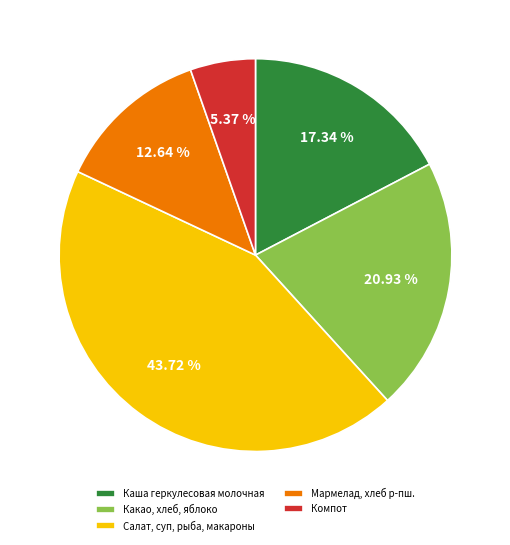

Rank the categories by value from highest to lowest.

Салат, суп, рыба, макароны, Какао, хлеб, яблоко, Каша геркулесовая молочная, Мармелад, хлеб р-пш., Компот